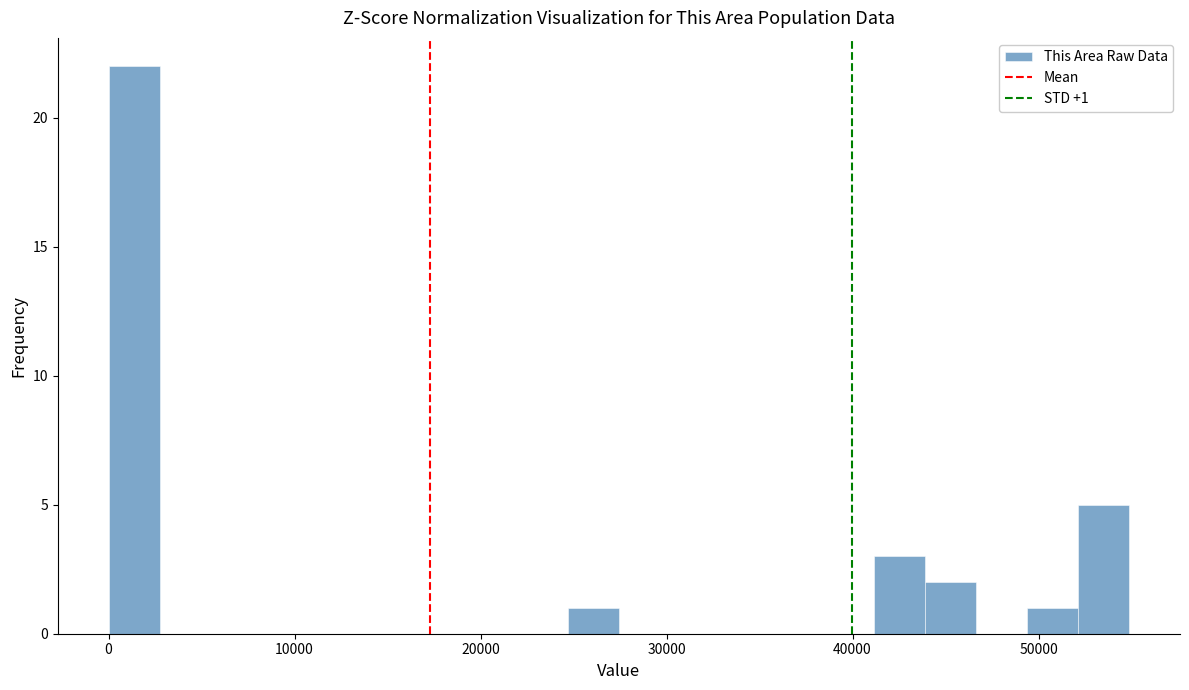

Around what value on the x-axis is the tallest bar? Give the approximate position of its centre, as read against the axis.

1000